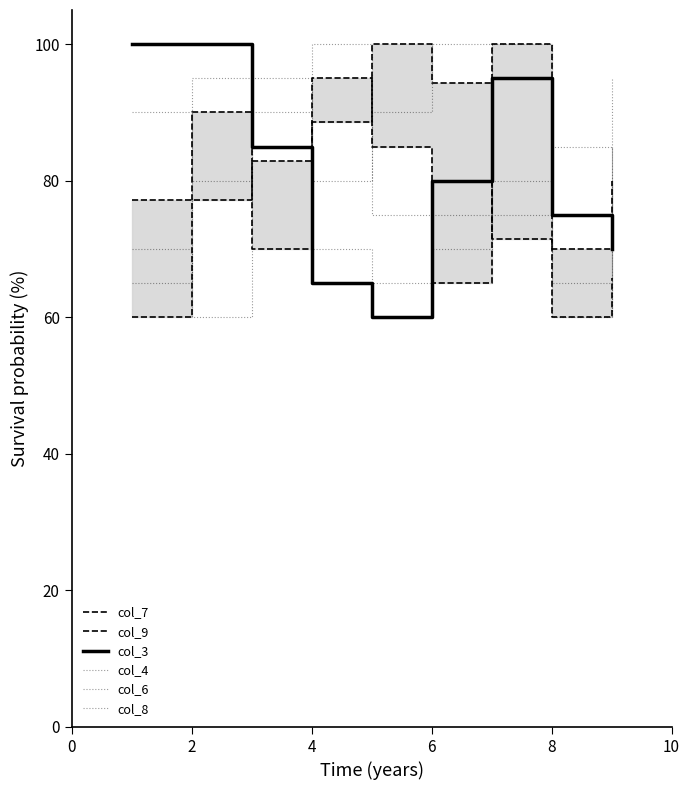

List the series in order of their peak value, lowest first.

col_7, col_9, col_3, col_4, col_6, col_8